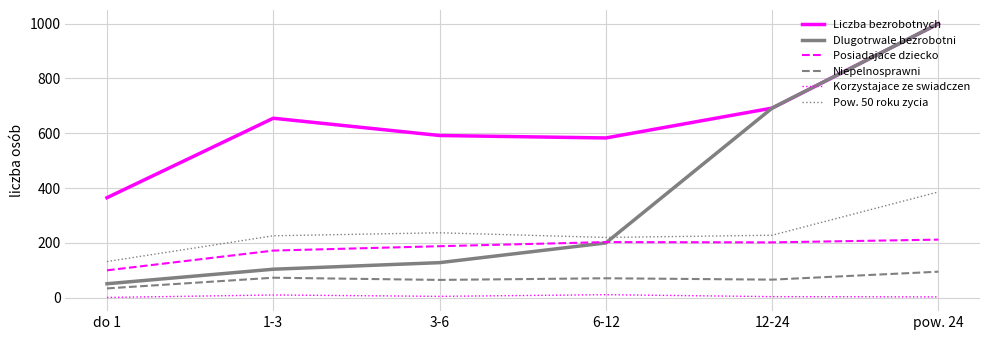

The value of Posiadajace dziecko at do 1 is 100. True or false?

True